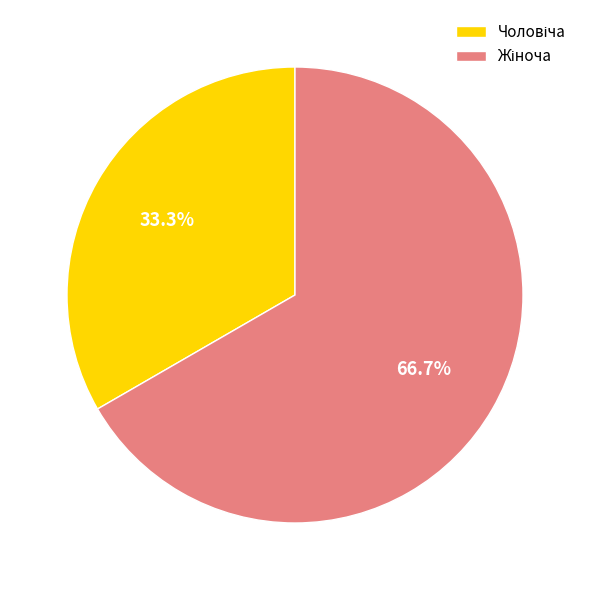

How many slices are in this pie chart?

2